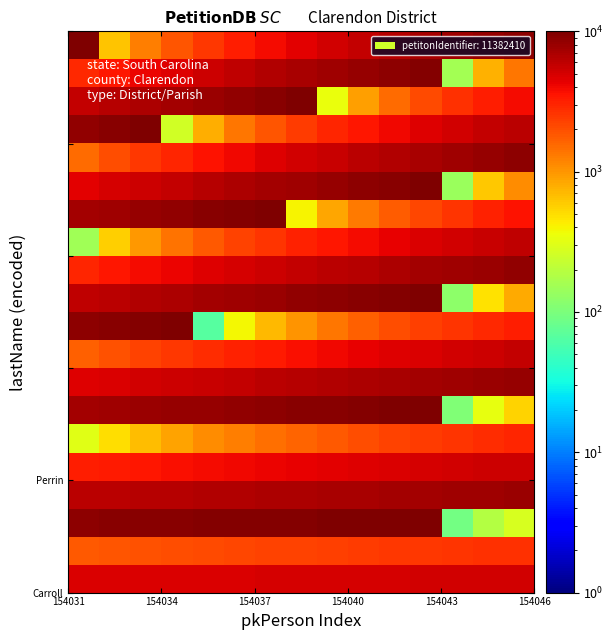

At how many categories does at least one series exceed 7274?

15